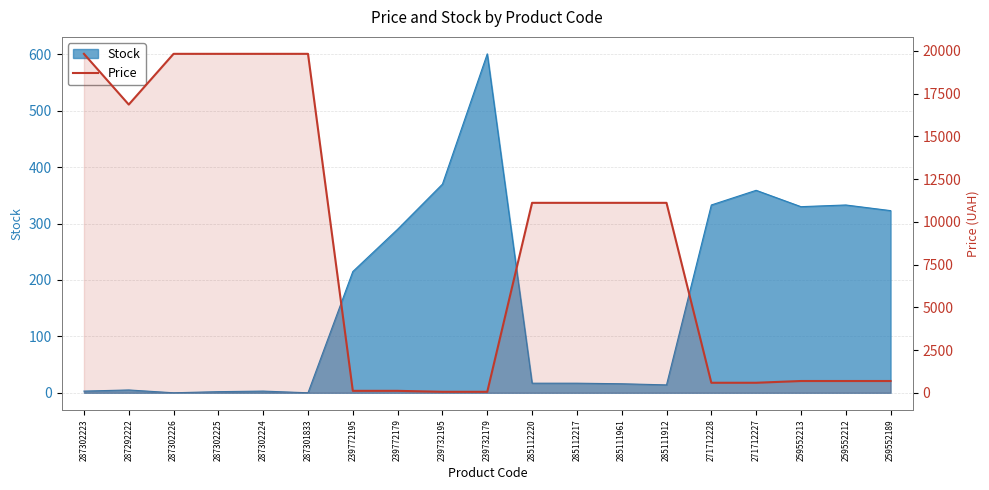

What is the approximate value at 285111912?

11113.6